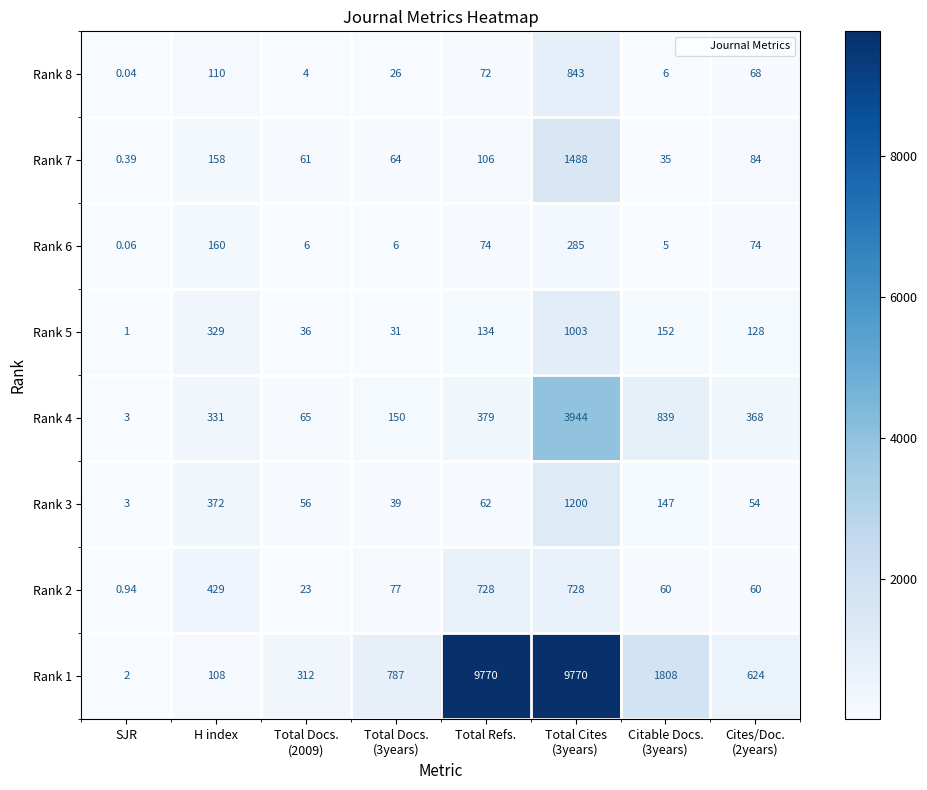

At which label does Rank 1 reach its minimum?

SJR